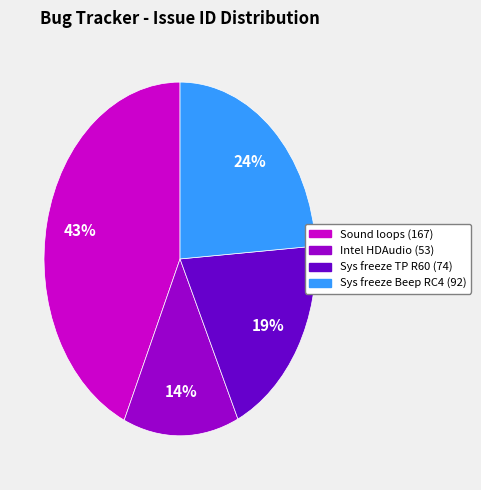

To the nearest percent, what is the average slice percentage?

25%